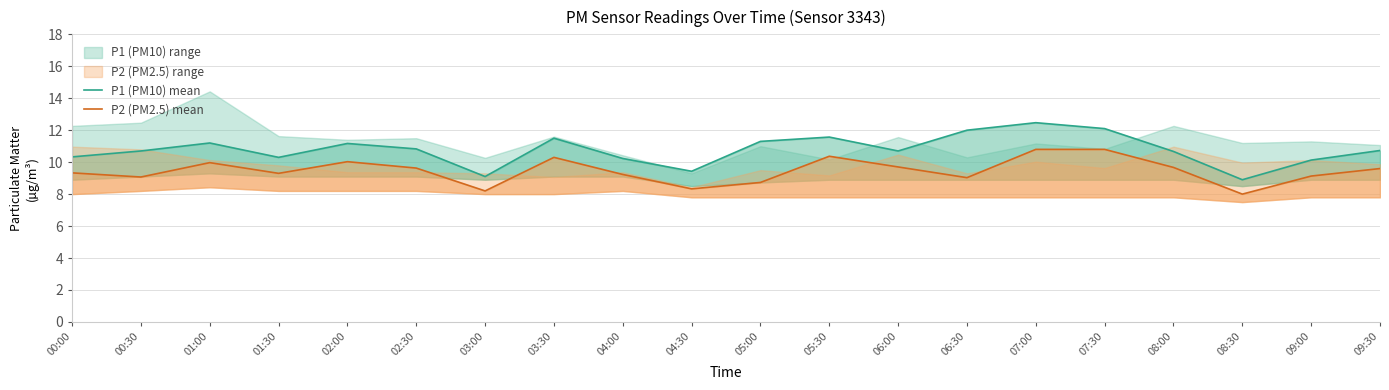

What is the total value across all series at 03:00?

17.3